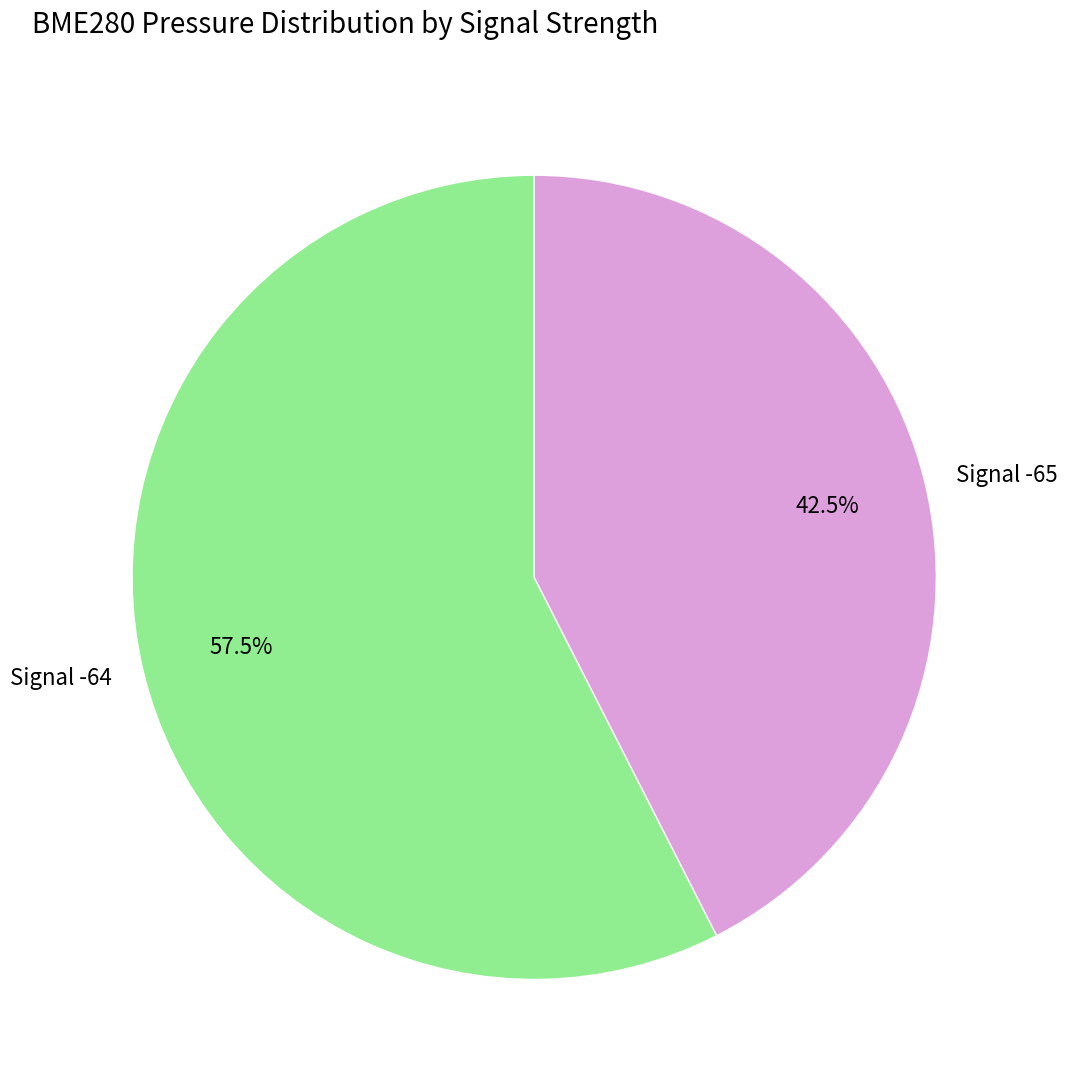

Which has a higher value, Signal -64 or Signal -65?

Signal -64